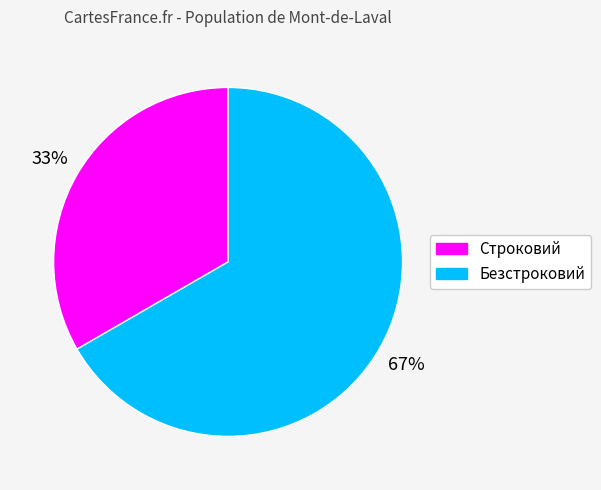

Which category accounts for the majority?

Безстроковий